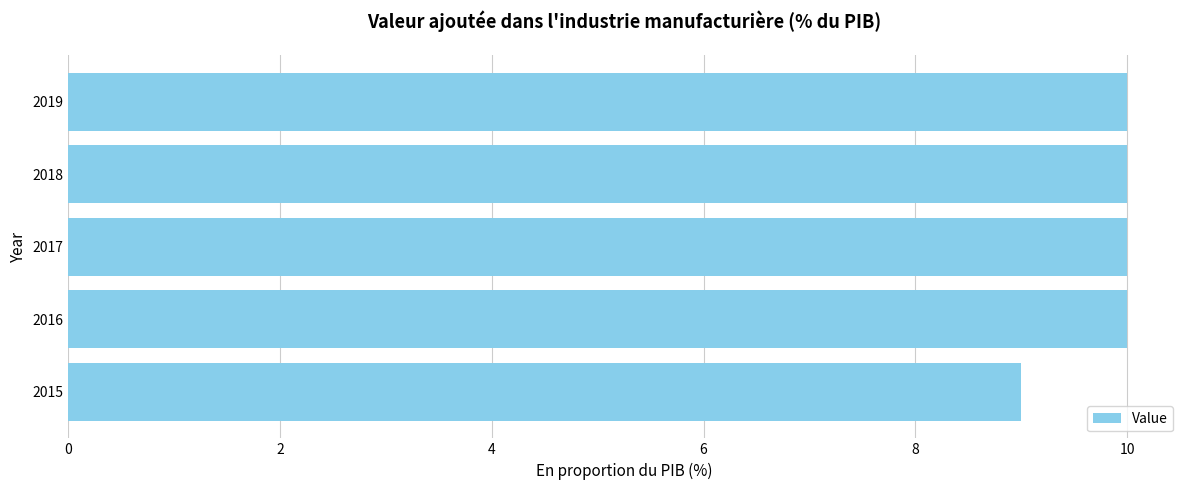

The chart shows a value of 10 at 2016. True or false?

True